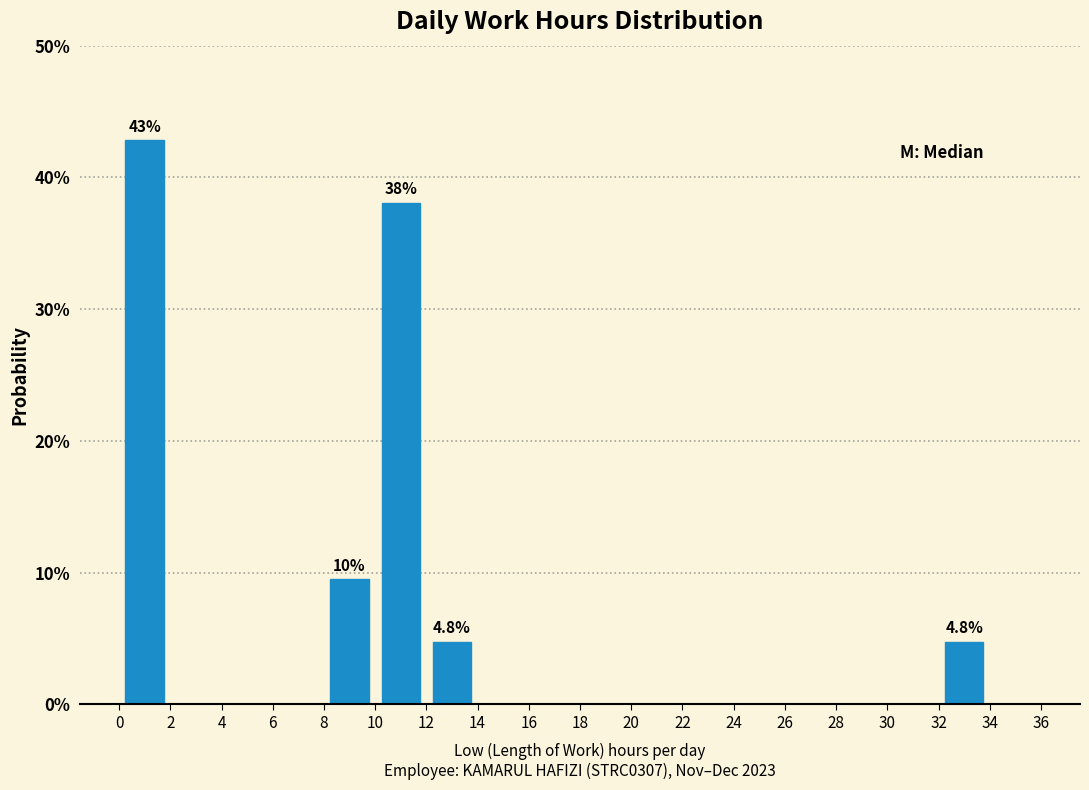

Which range on the x-axis has the tallest bar?

0 to 2